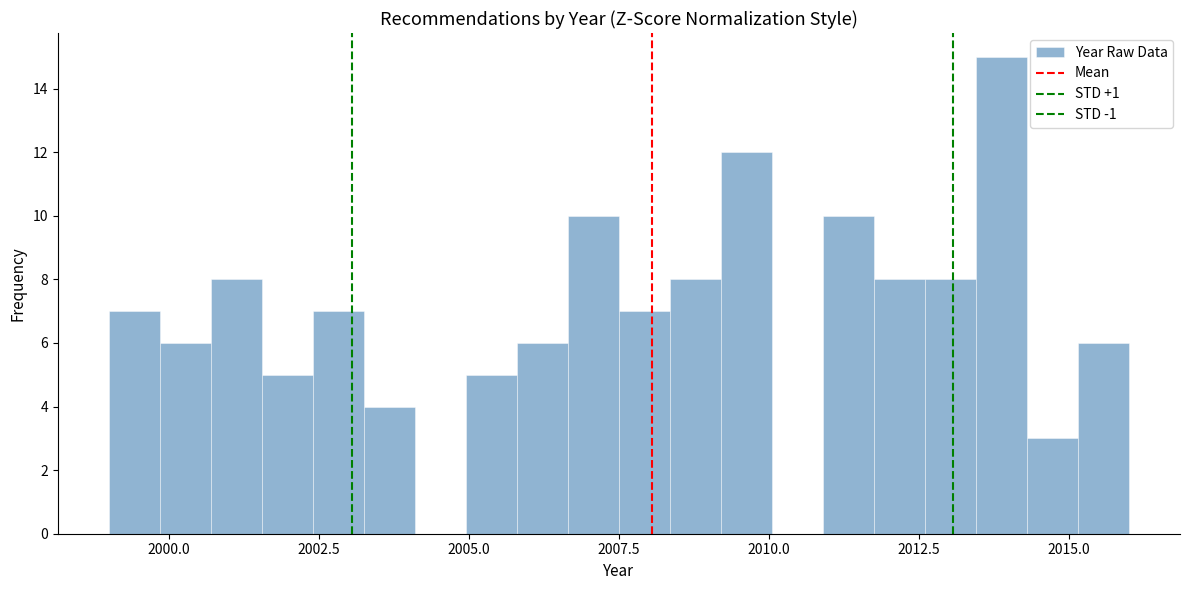

Around what value on the x-axis is the tallest bar? Give the approximate position of its centre, as read against the axis.

2014.0